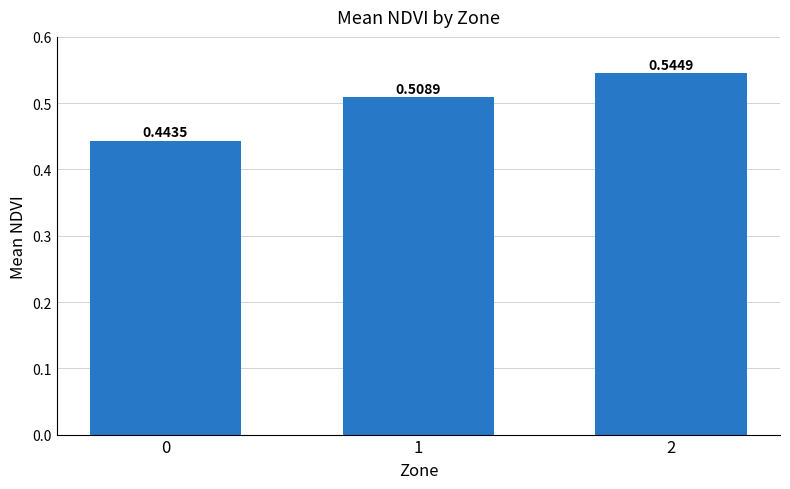

How many values are between 0 and 1?

3